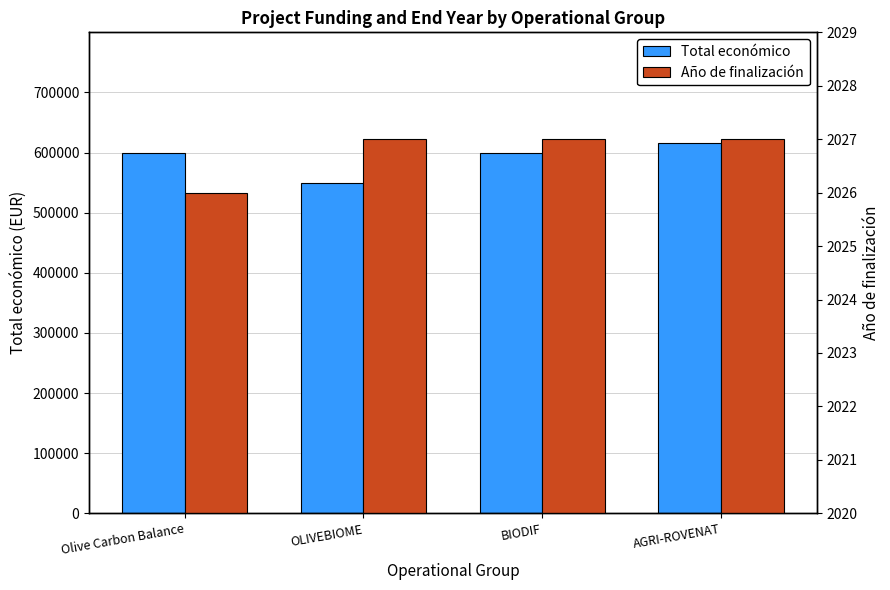

How many bars are there in each group?

2